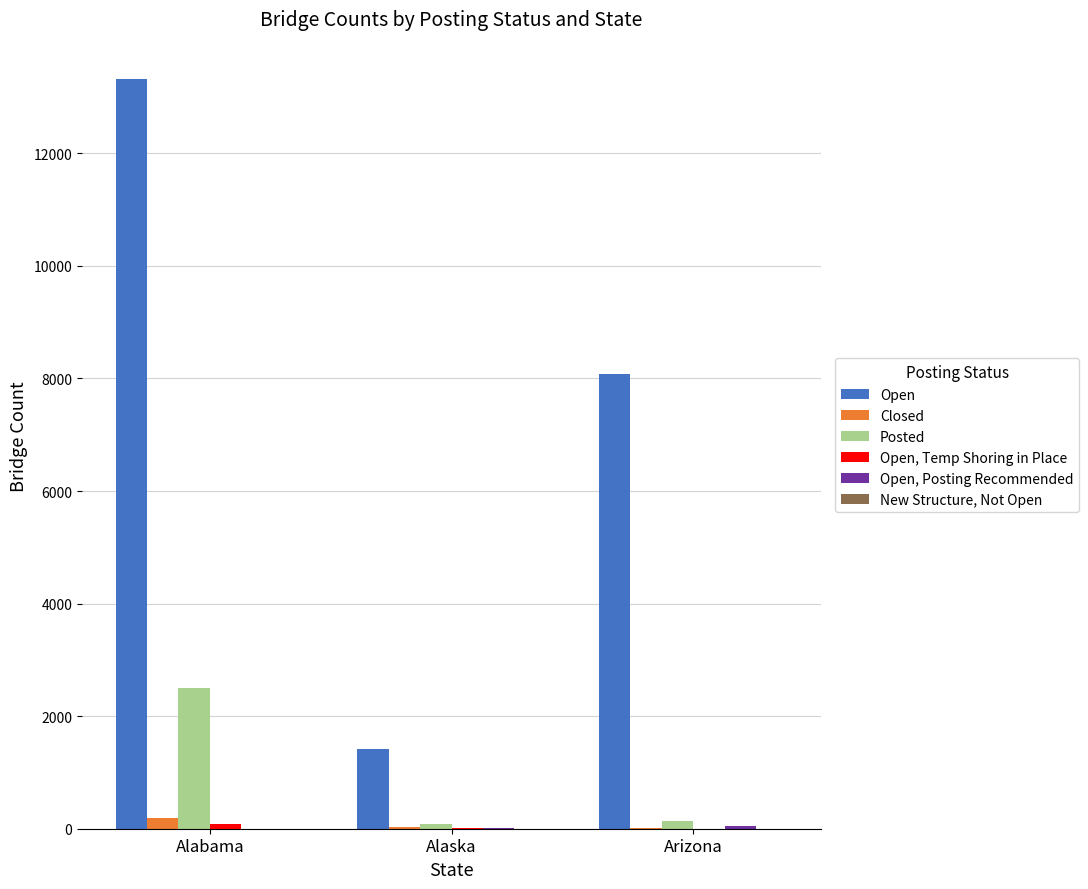

Where is Open nearest to the value 7368?

Arizona